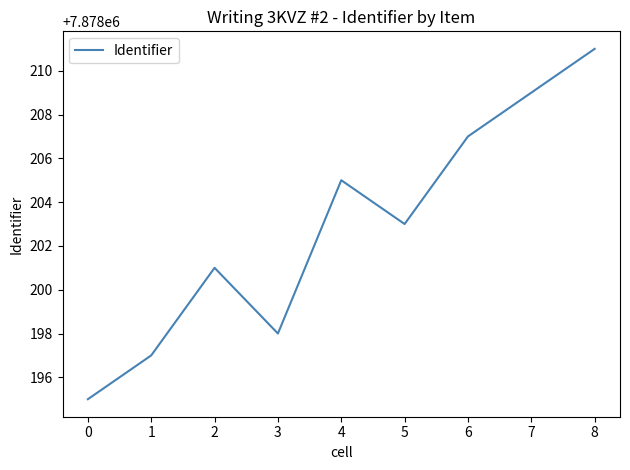

What is the change in value from 6 to 8?

+4